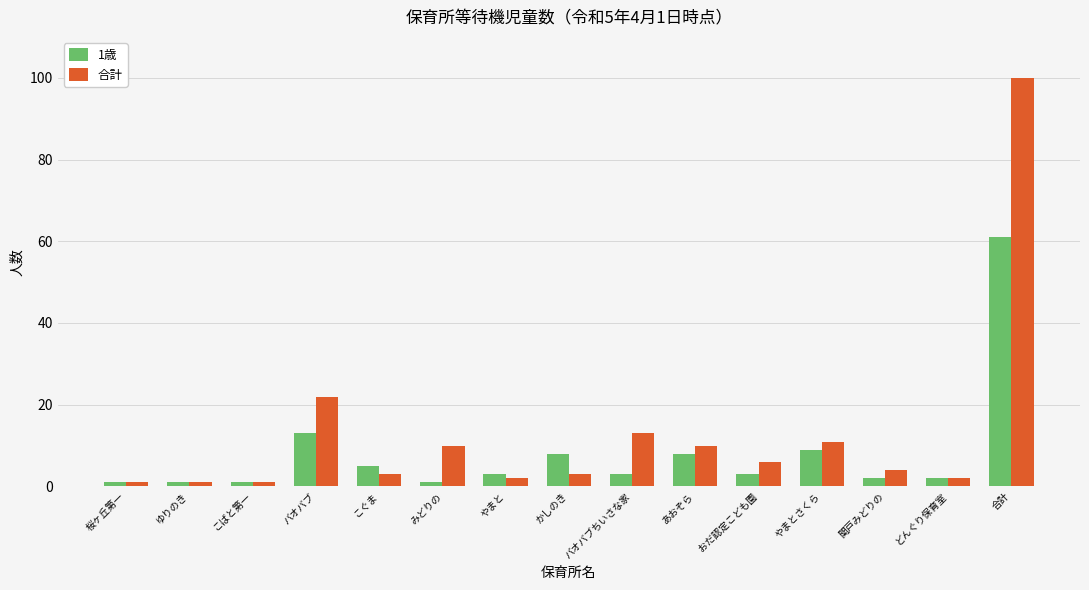

What is the difference between the second highest and second lowest values in the 合計 series?

21